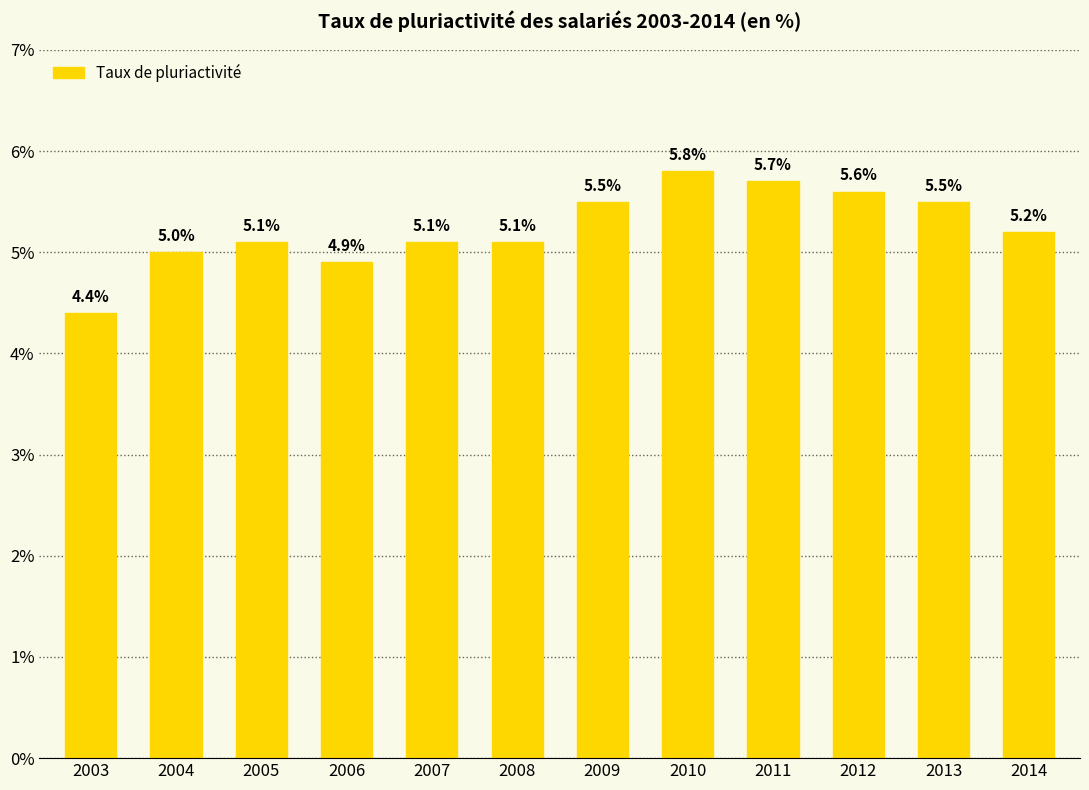

What is the value of the 12th bar from the left?

5.2